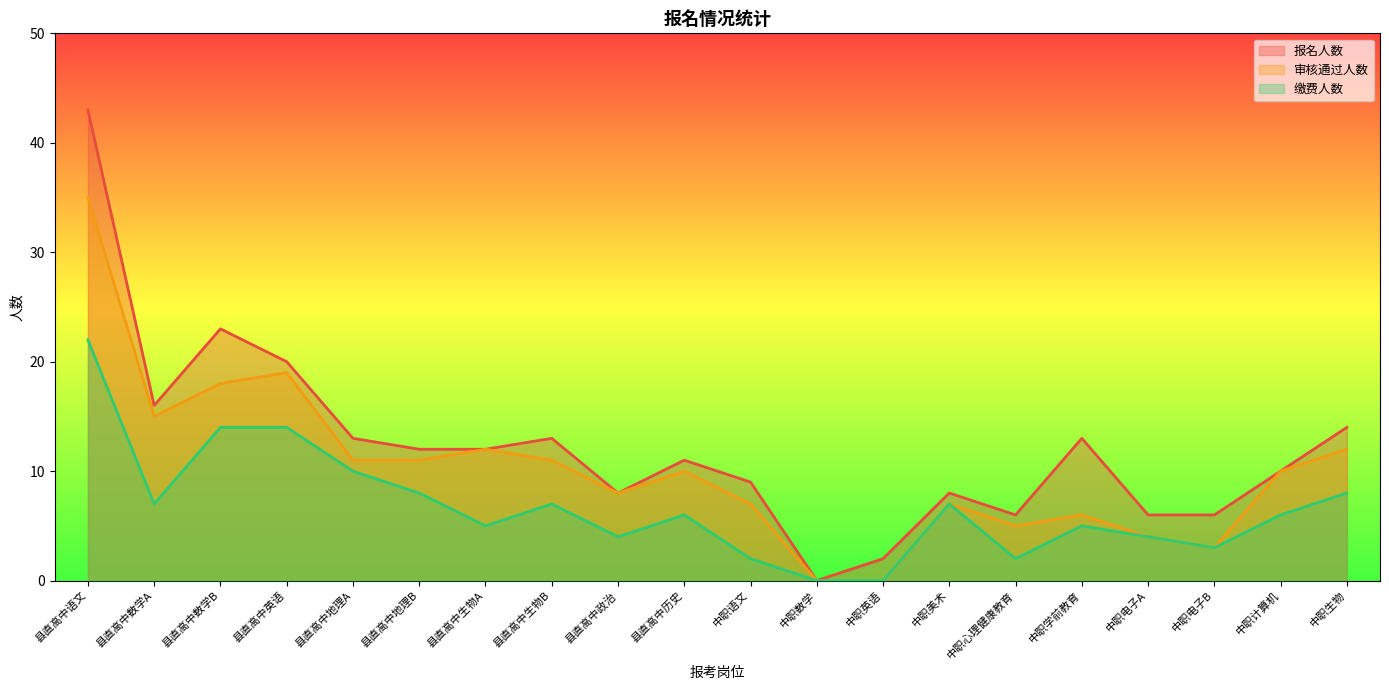

Is the value of 缴费人数 at 中职美术 greater than the value of 报名人数 at 中职数学?

Yes